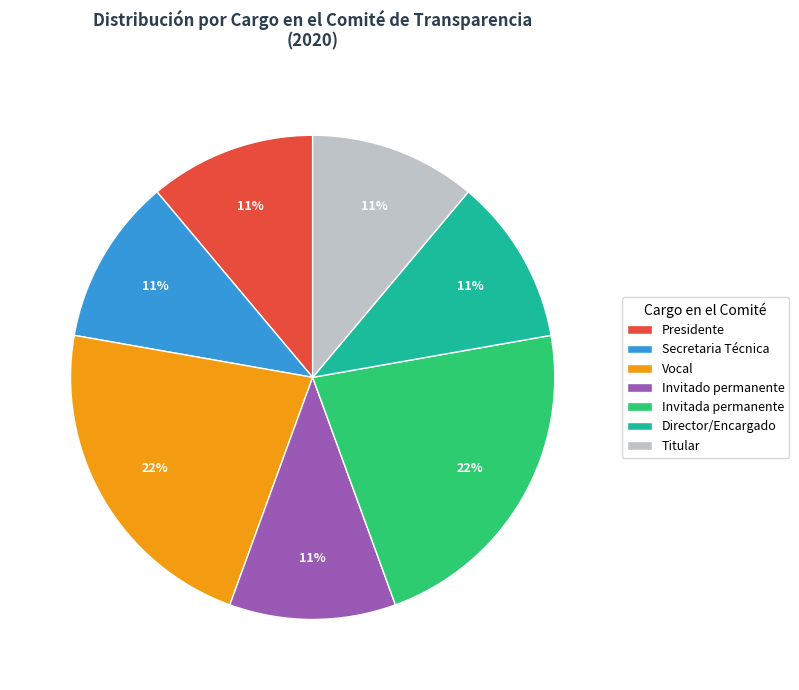

Is Invitada permanente the majority of the pie?

No